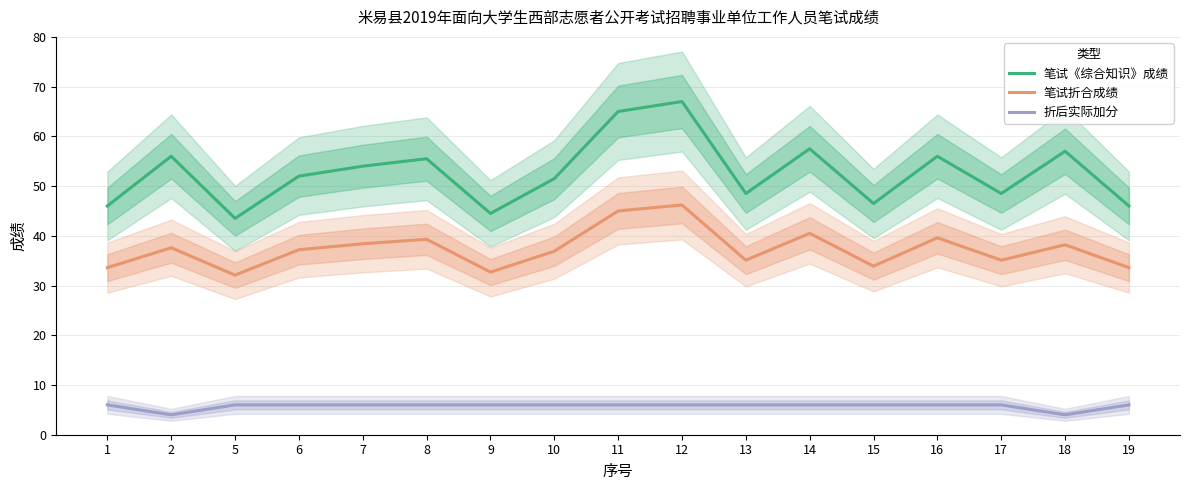

List the series in order of their peak value, highest first.

笔试《综合知识》成绩, 笔试折合成绩, 折后实际加分